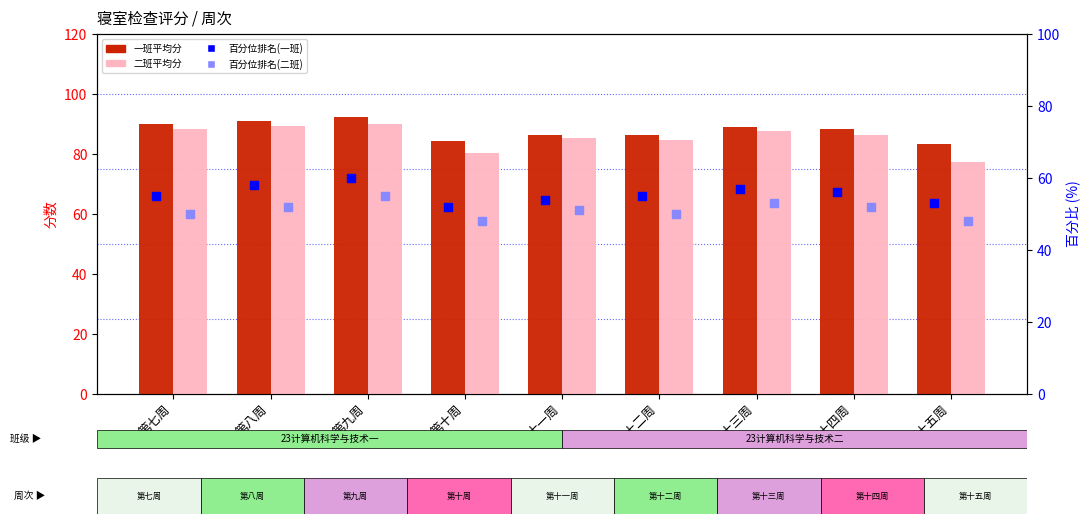

Which series has the widest spread of Y values?

23计算机科学与技术二